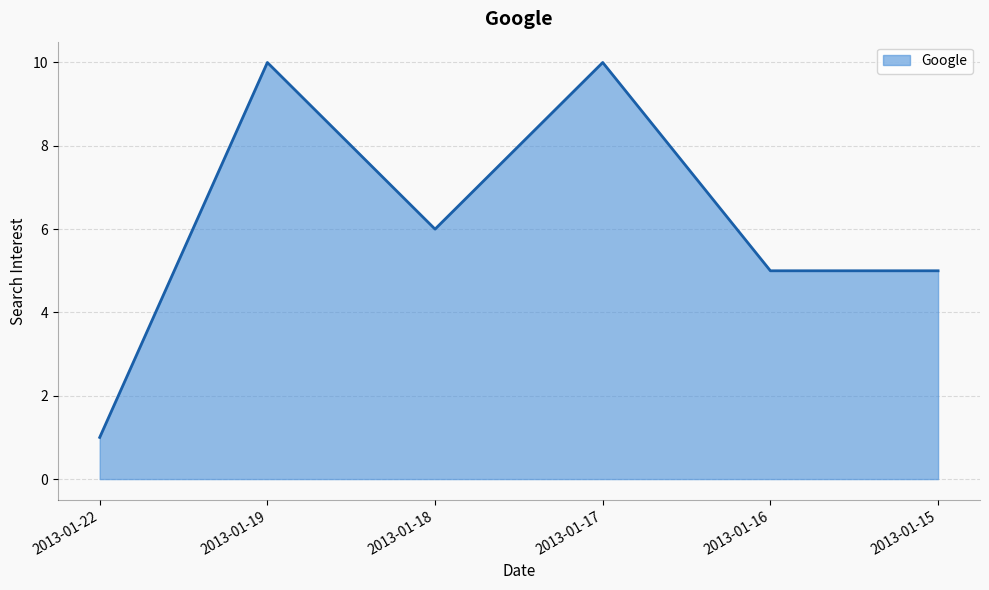

Does the chart display data point markers on the line(s)?

No